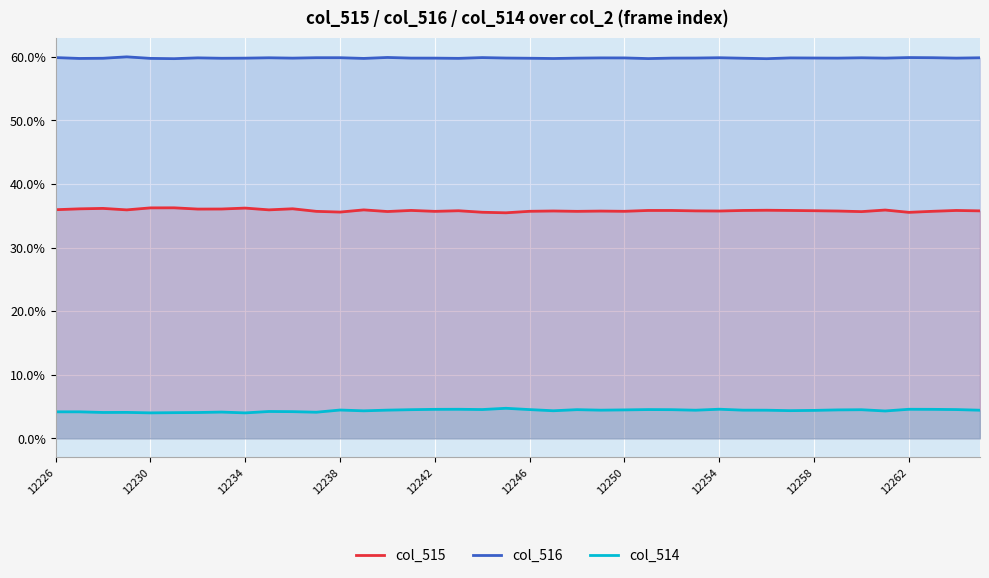

In col_514, how many points are higher than both neighbors (excluding endpoints)?

11